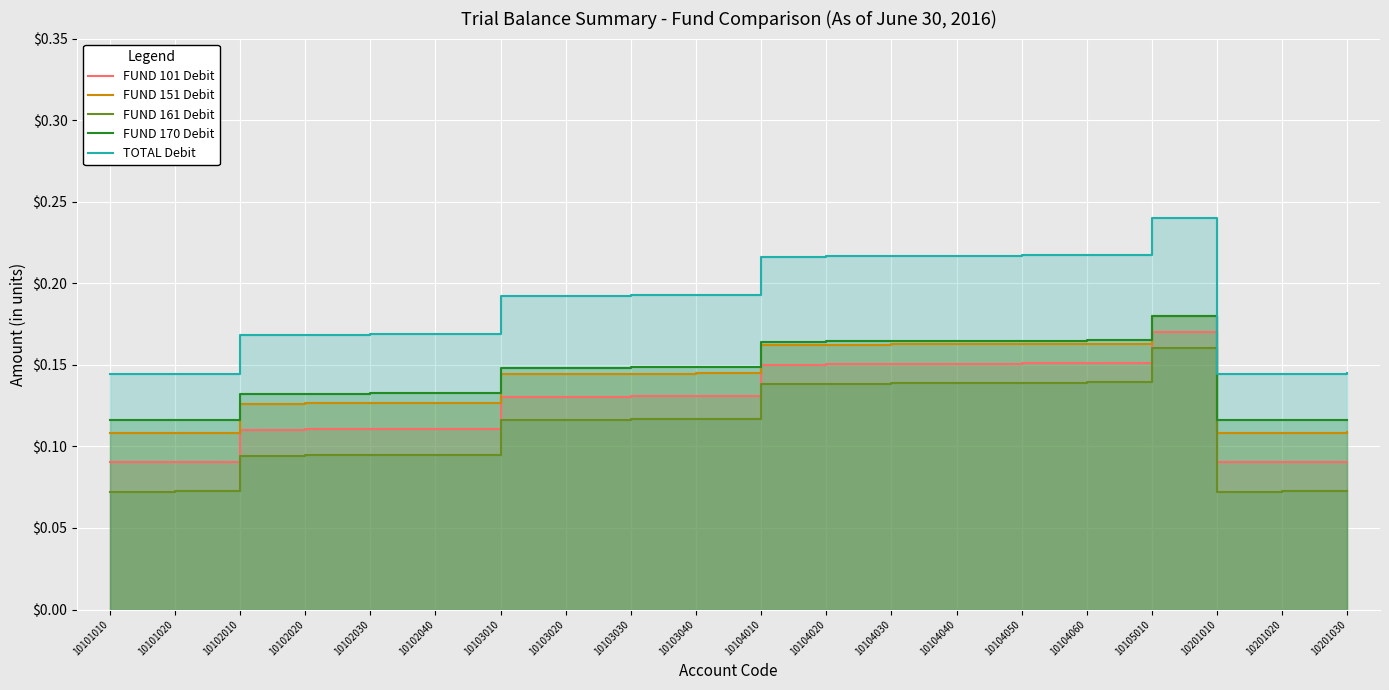

Reading right to left, what are all the values shown in this chart?

FUND 101 Debit: 10201030=0.1	10201020=0.1	10201010=0.1	10105010=0.2	10104060=0.2	10104050=0.2	10104040=0.2	10104030=0.2	10104020=0.2	10104010=0.2	10103040=0.1	10103030=0.1	10103020=0.1	10103010=0.1	10102040=0.1	10102030=0.1	10102020=0.1	10102010=0.1	10101020=0.1	10101010=0.1
FUND 151 Debit: 10201030=0.1	10201020=0.1	10201010=0.1	10105010=0.2	10104060=0.2	10104050=0.2	10104040=0.2	10104030=0.2	10104020=0.2	10104010=0.2	10103040=0.1	10103030=0.1	10103020=0.1	10103010=0.1	10102040=0.1	10102030=0.1	10102020=0.1	10102010=0.1	10101020=0.1	10101010=0.1
FUND 161 Debit: 10201030=0.1	10201020=0.1	10201010=0.1	10105010=0.2	10104060=0.1	10104050=0.1	10104040=0.1	10104030=0.1	10104020=0.1	10104010=0.1	10103040=0.1	10103030=0.1	10103020=0.1	10103010=0.1	10102040=0.1	10102030=0.1	10102020=0.1	10102010=0.1	10101020=0.1	10101010=0.1
FUND 170 Debit: 10201030=0.1	10201020=0.1	10201010=0.1	10105010=0.2	10104060=0.2	10104050=0.2	10104040=0.2	10104030=0.2	10104020=0.2	10104010=0.2	10103040=0.1	10103030=0.1	10103020=0.1	10103010=0.1	10102040=0.1	10102030=0.1	10102020=0.1	10102010=0.1	10101020=0.1	10101010=0.1
TOTAL Debit: 10201030=0.1	10201020=0.1	10201010=0.1	10105010=0.2	10104060=0.2	10104050=0.2	10104040=0.2	10104030=0.2	10104020=0.2	10104010=0.2	10103040=0.2	10103030=0.2	10103020=0.2	10103010=0.2	10102040=0.2	10102030=0.2	10102020=0.2	10102010=0.2	10101020=0.1	10101010=0.1